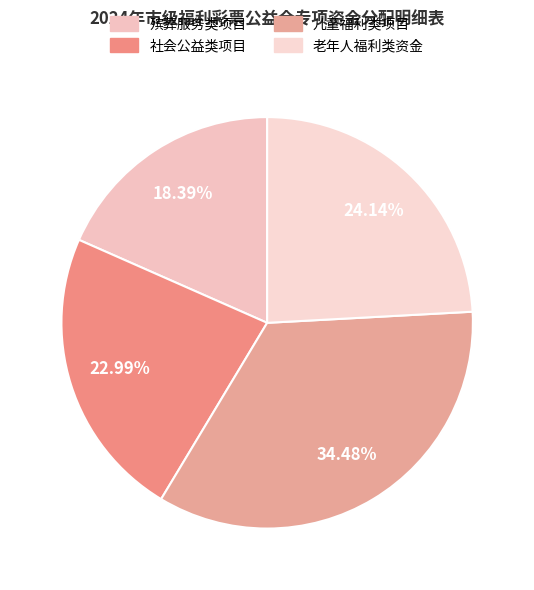

Is there any slice that represents more than half of the pie?

No